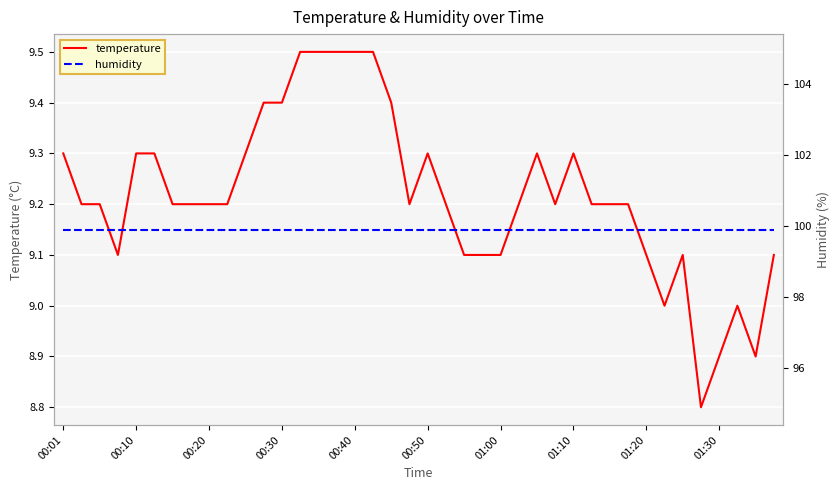

At 00:10, list the series in order from largest to smallest.

humidity, temperature